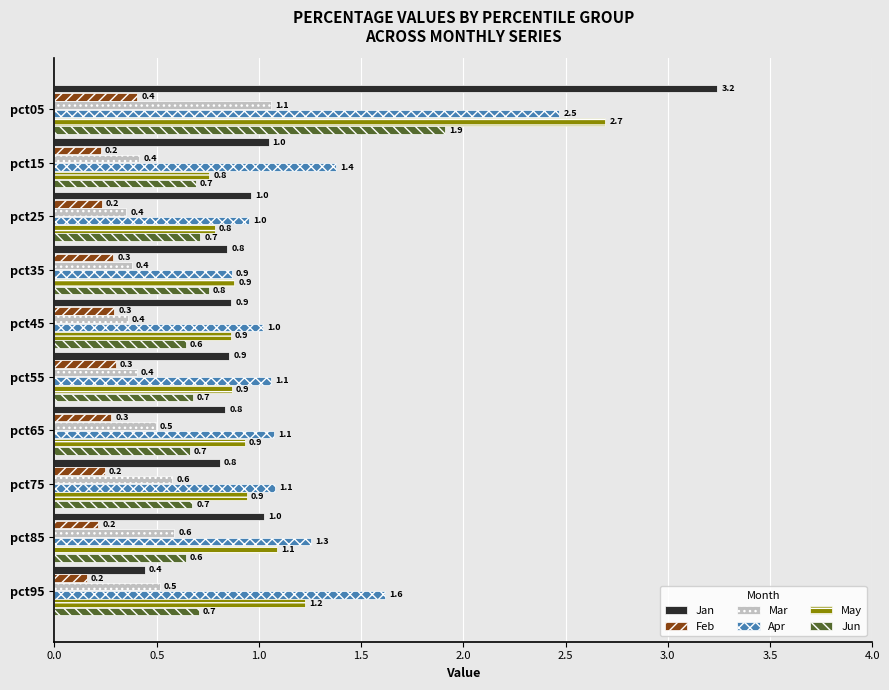

The value of Jun at pct65 is 0.2. True or false?

False